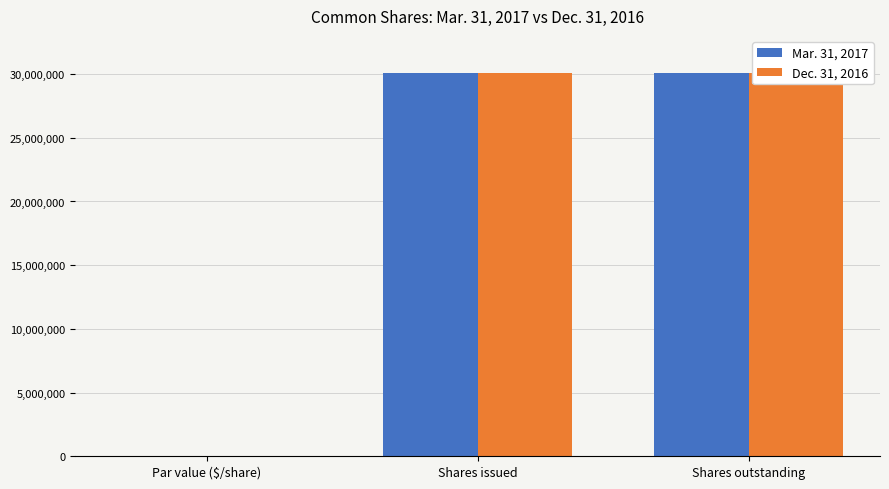

What is the value of the Dec. 31, 2016 bar at the 2nd from the left?

30107644